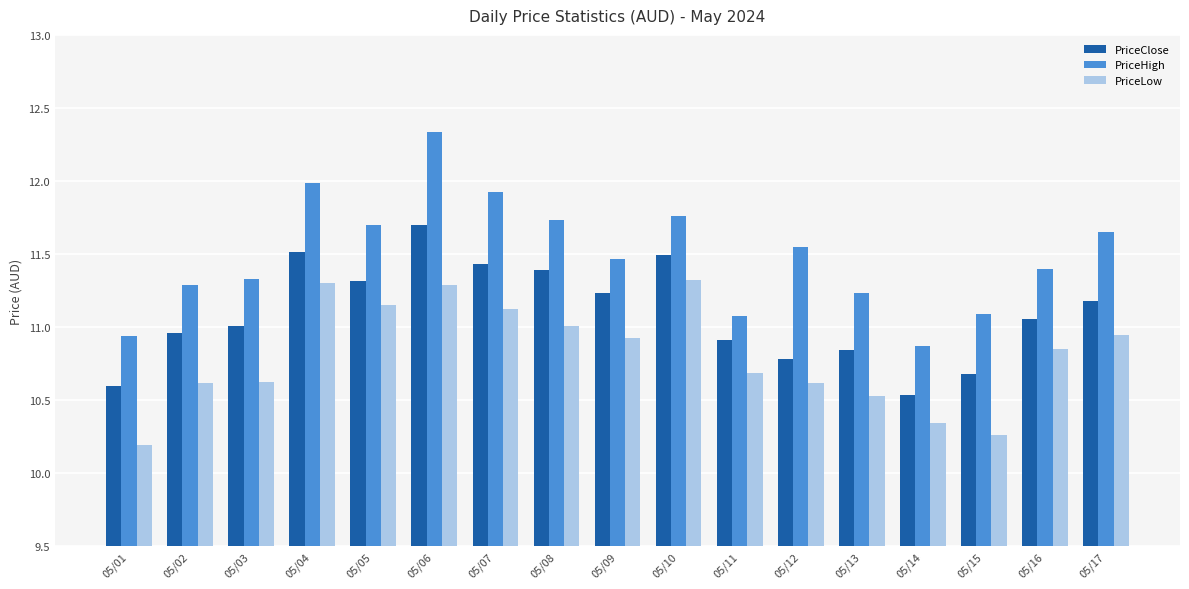

What is the difference between the maximum and minimum values in the PriceLow series?

1.1